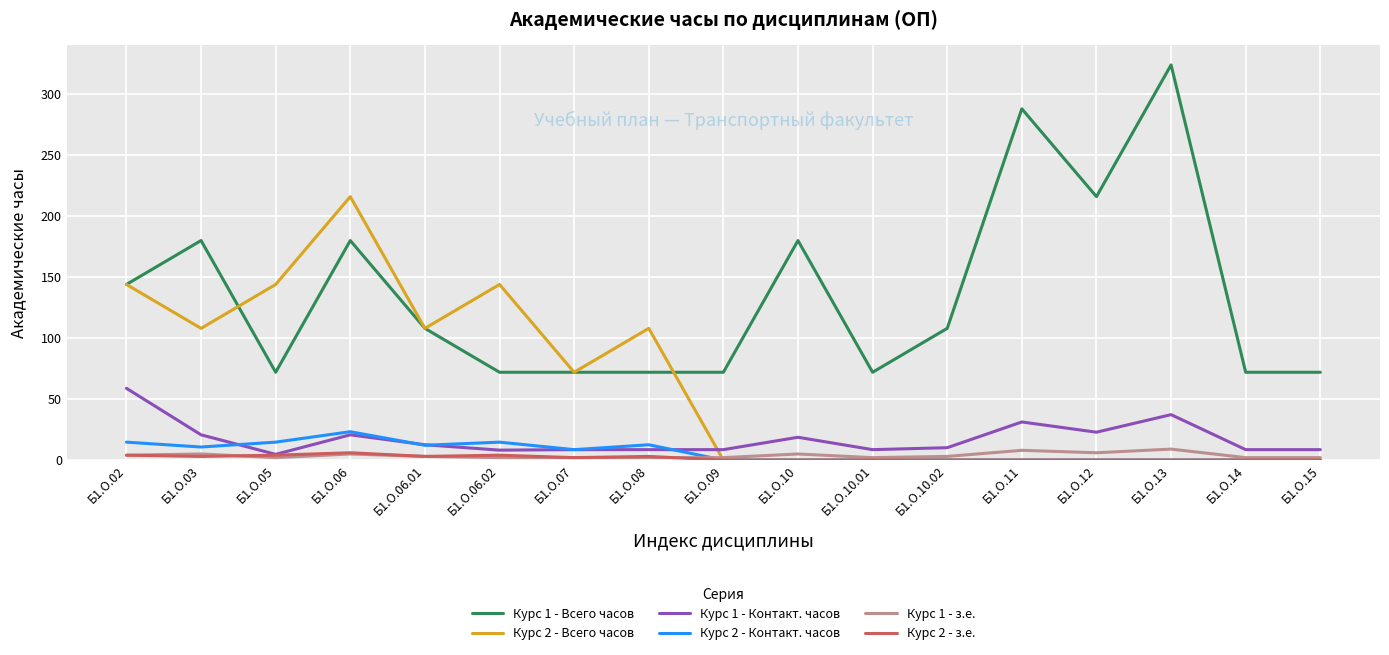

Which series has the widest spread of values?

Курс 1 - Всего часов